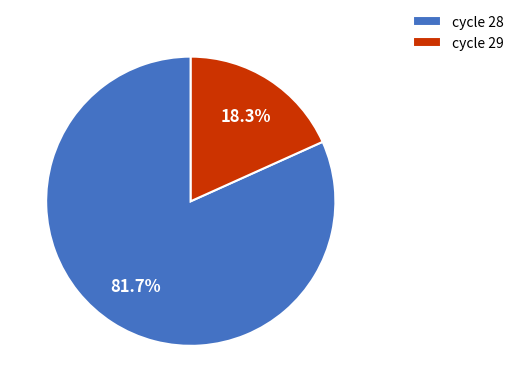

What is the ratio of the value at cycle 28 to the value at cycle 29?

4.5